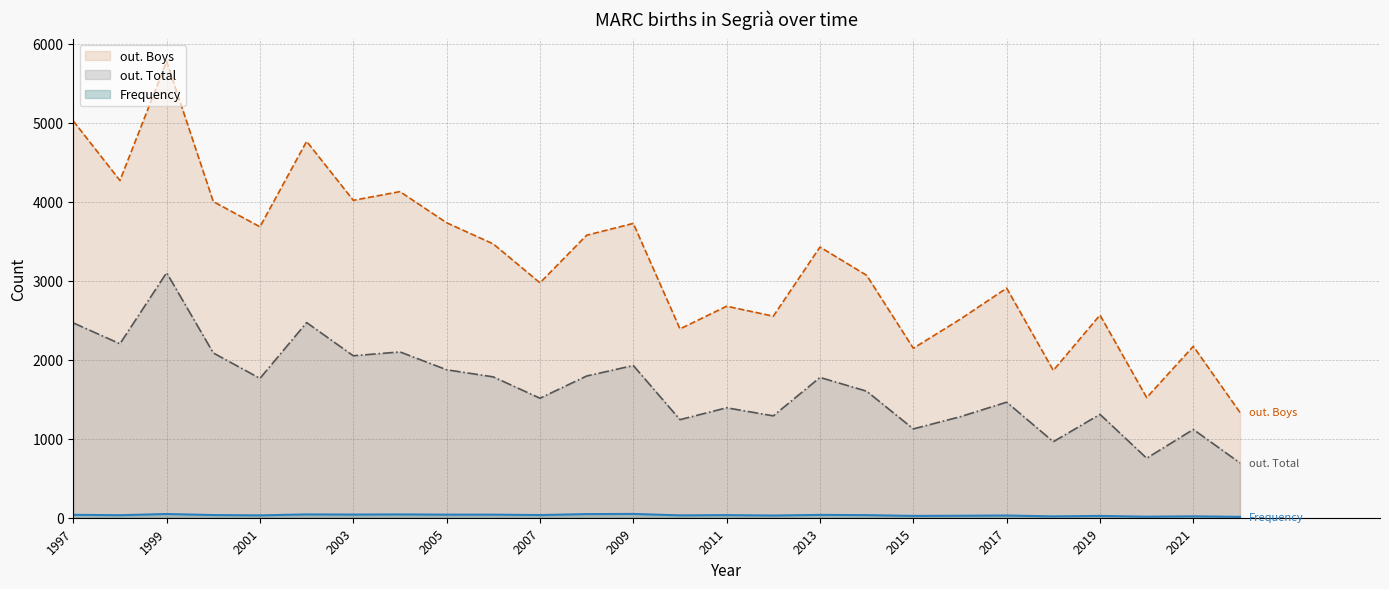

The out. Total series shows 1872 at 2005. True or false?

True